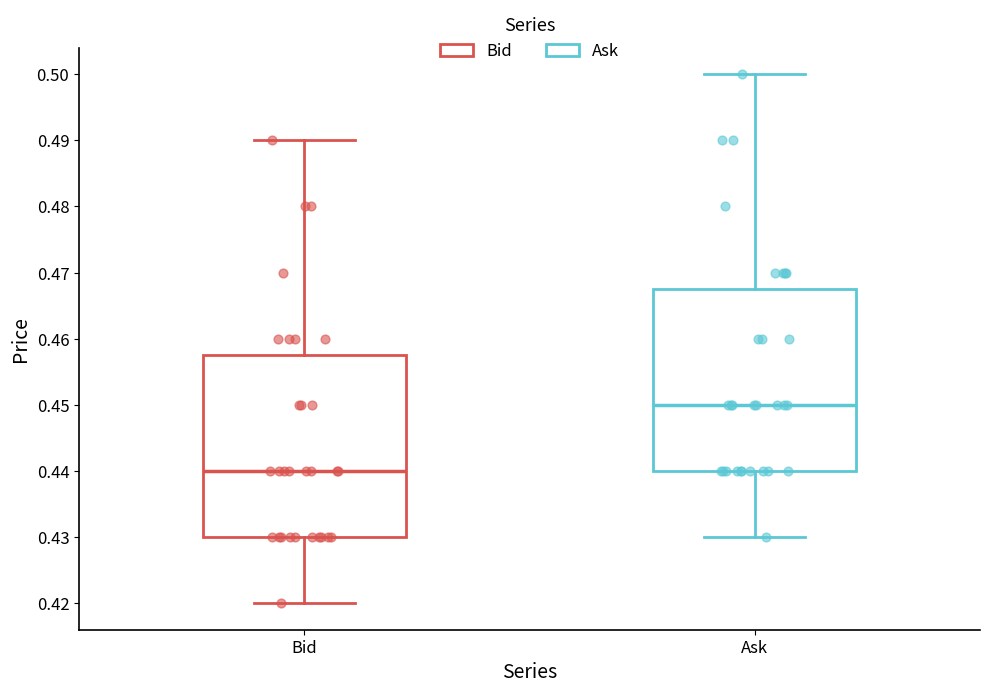

Reading left to right, transcribe this box plot: for each box, give where its median line is, the range the box spans, and where its two whiskers end, as read against the y-axis. The values are not printed on the chart, so give them approximately, as read against the axis.

Bid: median 0.440, box 0.430 to 0.458, whiskers 0.420 to 0.490
Ask: median 0.450, box 0.440 to 0.468, whiskers 0.430 to 0.500